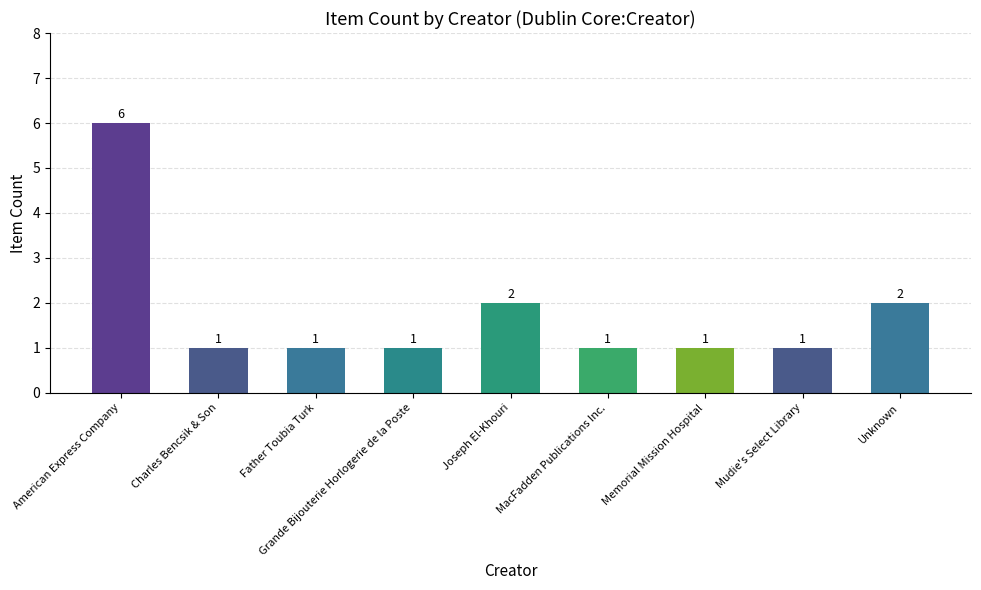

Count the number of categories in the chart.

9